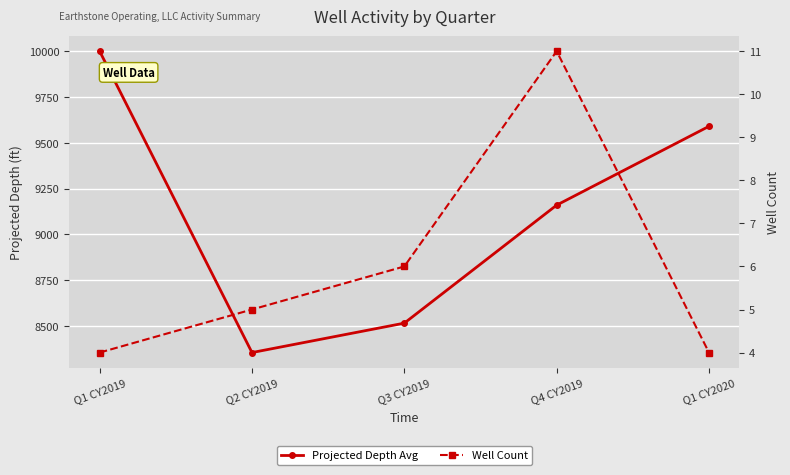

The value of Projected Depth Avg at Q3 CY2019 is 13815.7. True or false?

False